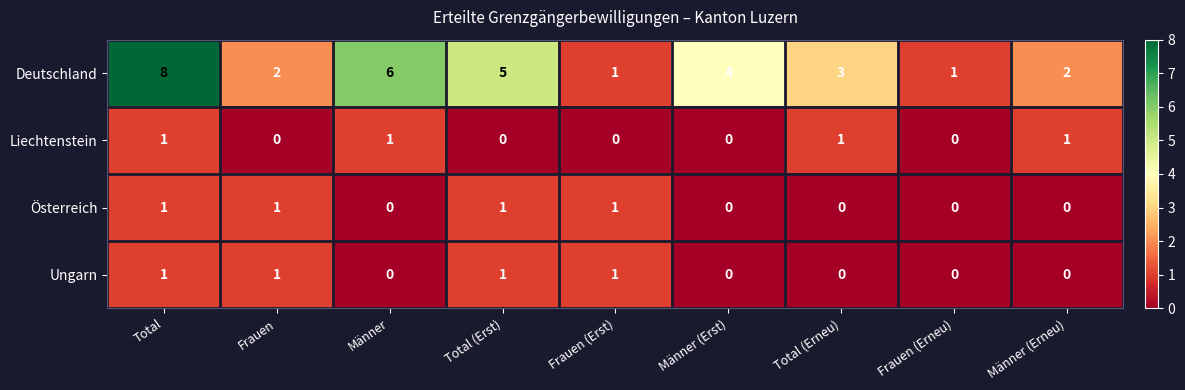

At which label does Deutschland first exceed 3?

Total